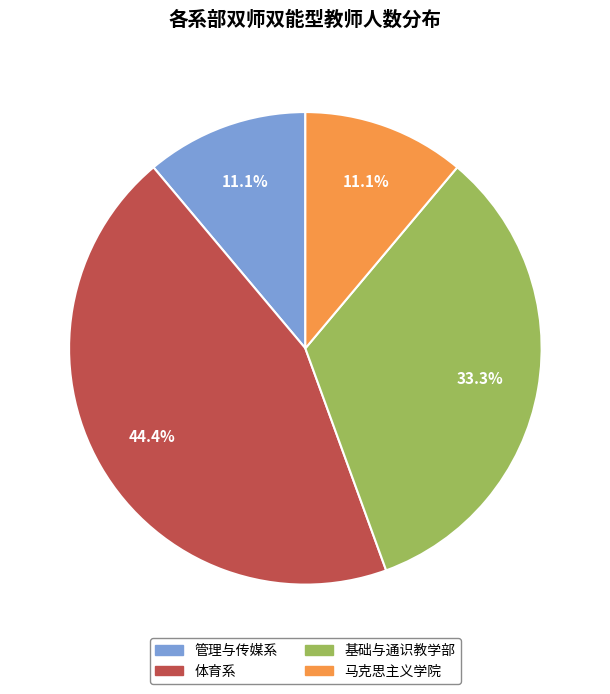

Count the number of slices in the pie.

4